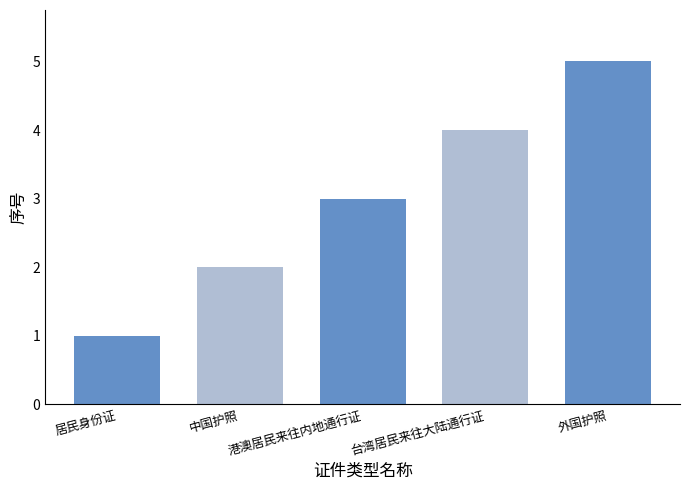

List the labels in order of value, smallest first.

居民身份证, 中国护照, 港澳居民来往内地通行证, 台湾居民来往大陆通行证, 外国护照